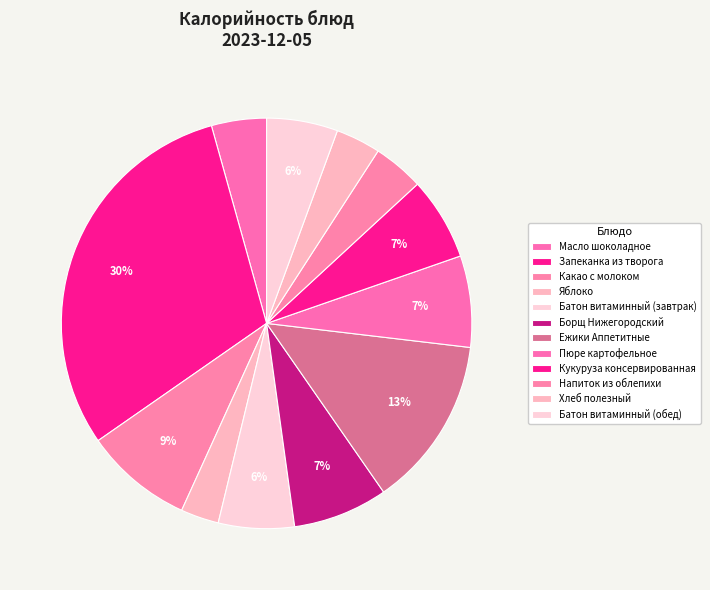

How many slices are in this pie chart?

12